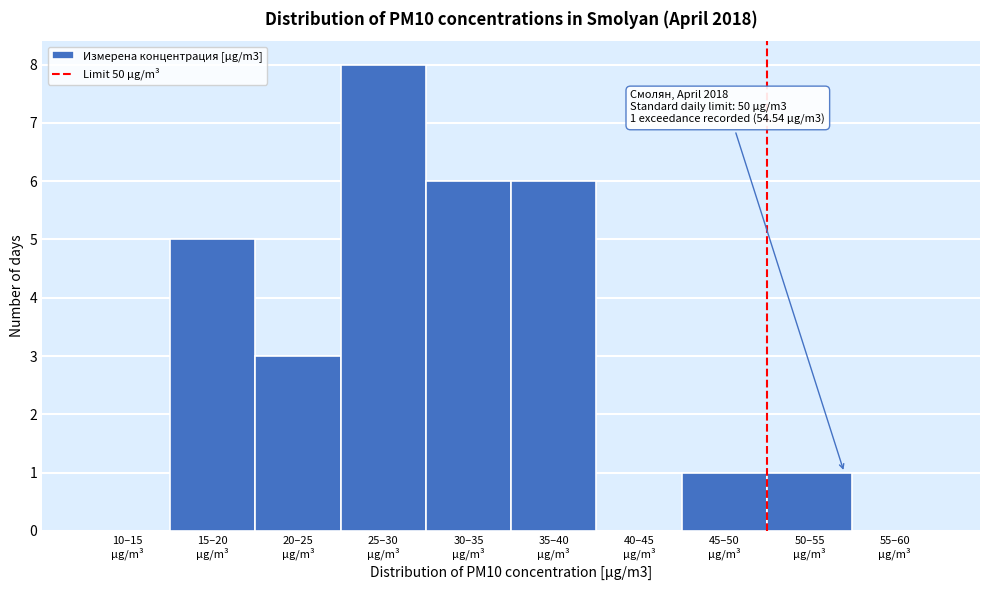

What is the maximum value shown in the chart?

8